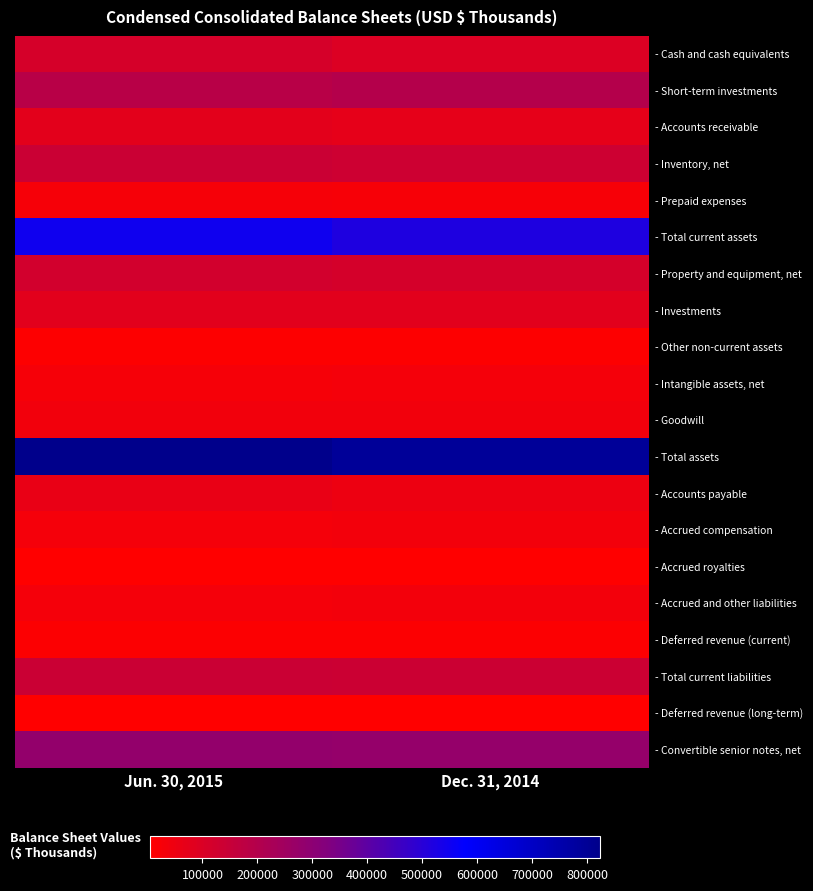

What is the total value across all series at Jun. 30, 2015?

2767909